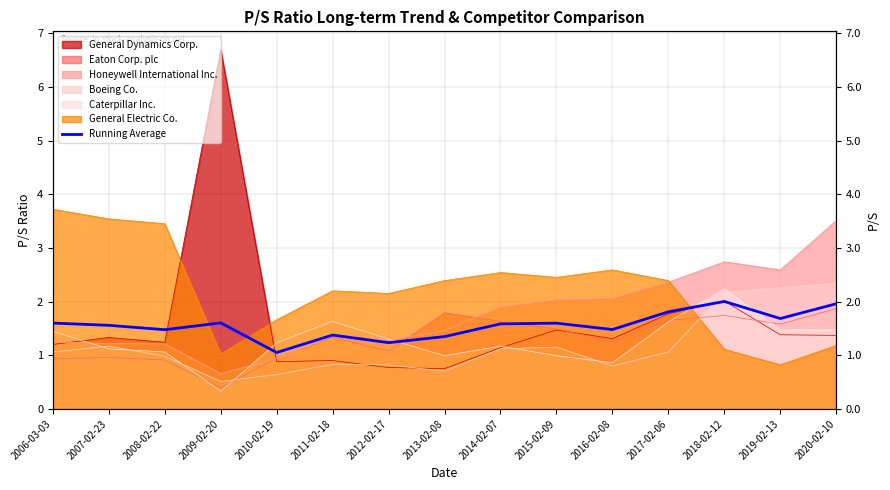

Reading left to right, what are all the values shown in this chart?

1.6	1.6	1.5	1.6	1.1	1.4	1.2	1.3	1.6	1.6	1.5	1.8	2.0	1.7	2.0